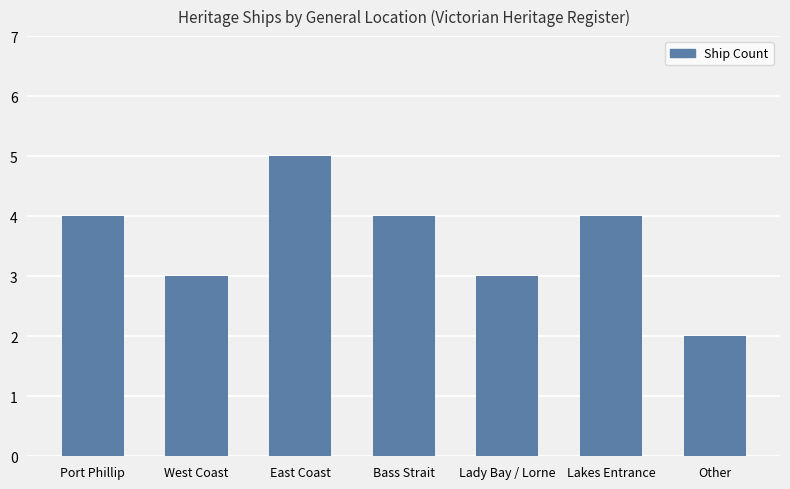

How many values are between 3 and 4?

5